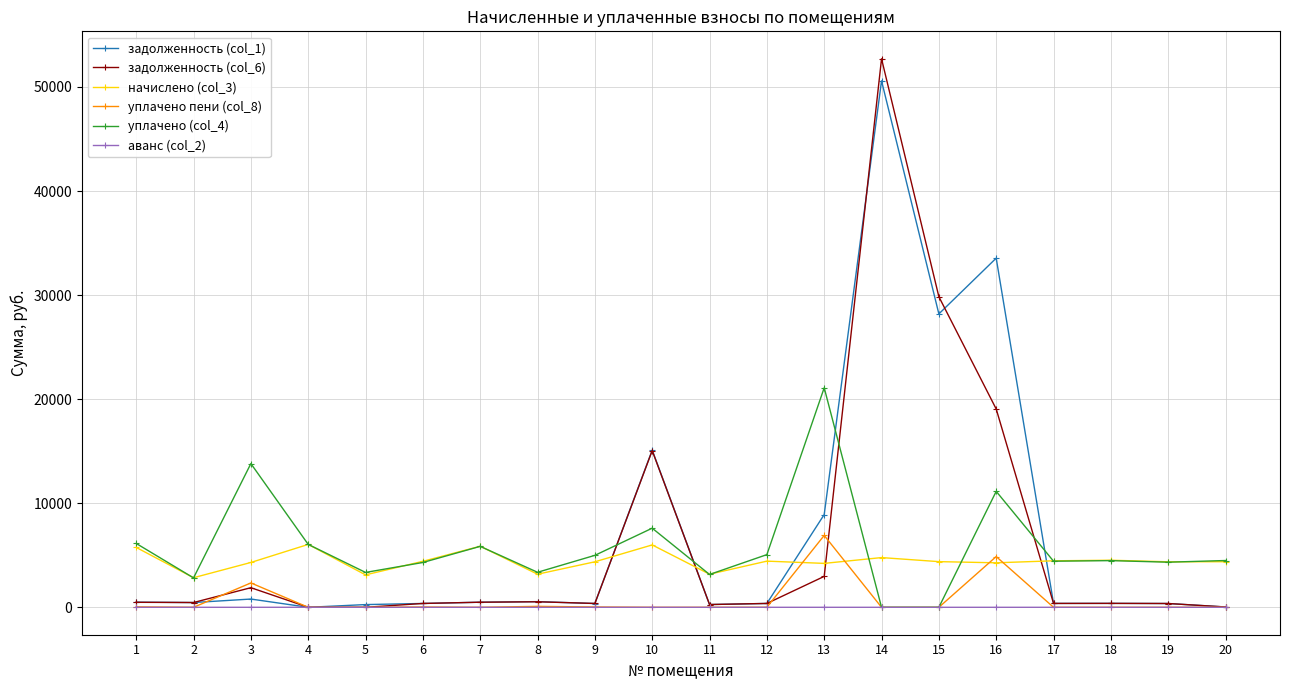

True or false: начислено (col_3) has more than 2 interior local peaks.

True